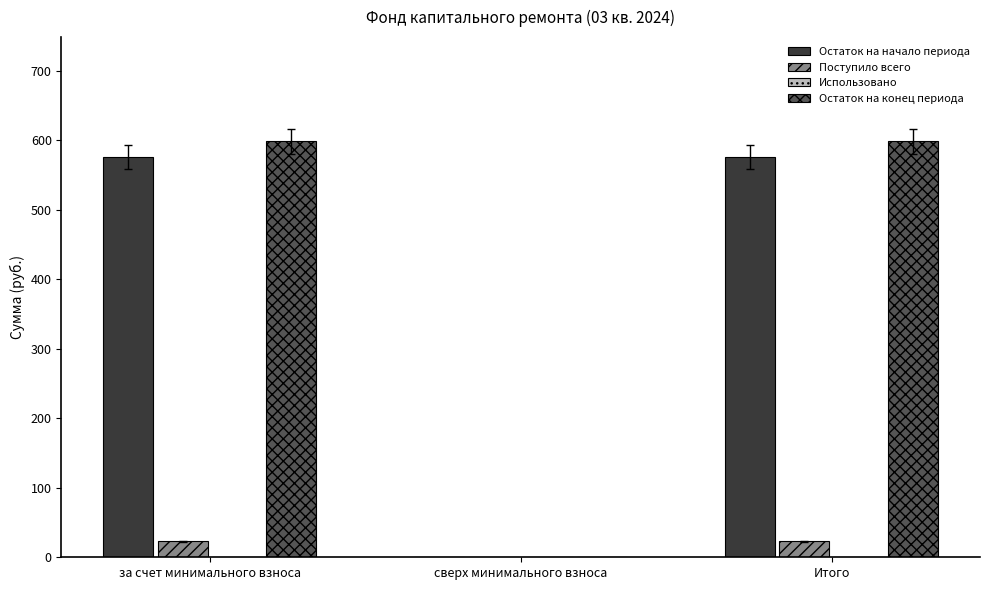

The Остаток на начало периода series shows 576.1 at Итого. True or false?

True